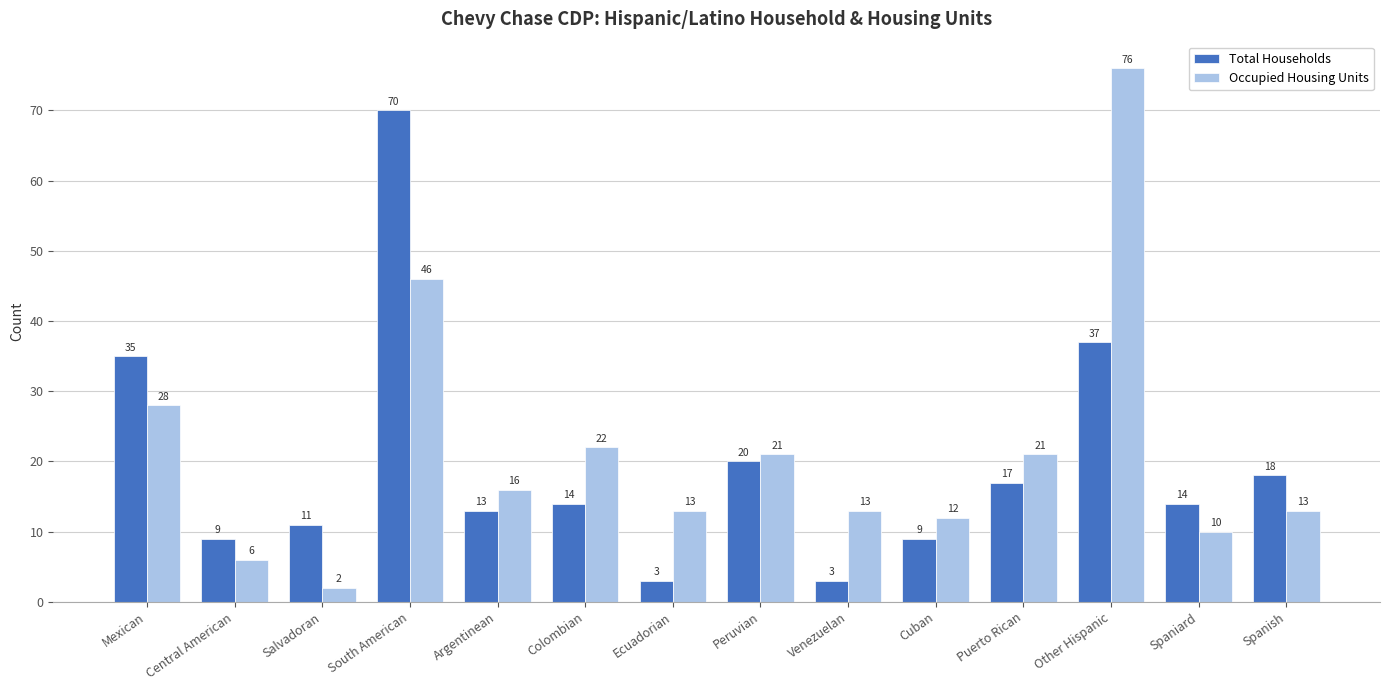

Is the value of Total Households at Cuban greater than the value of Occupied Housing Units at Ecuadorian?

No